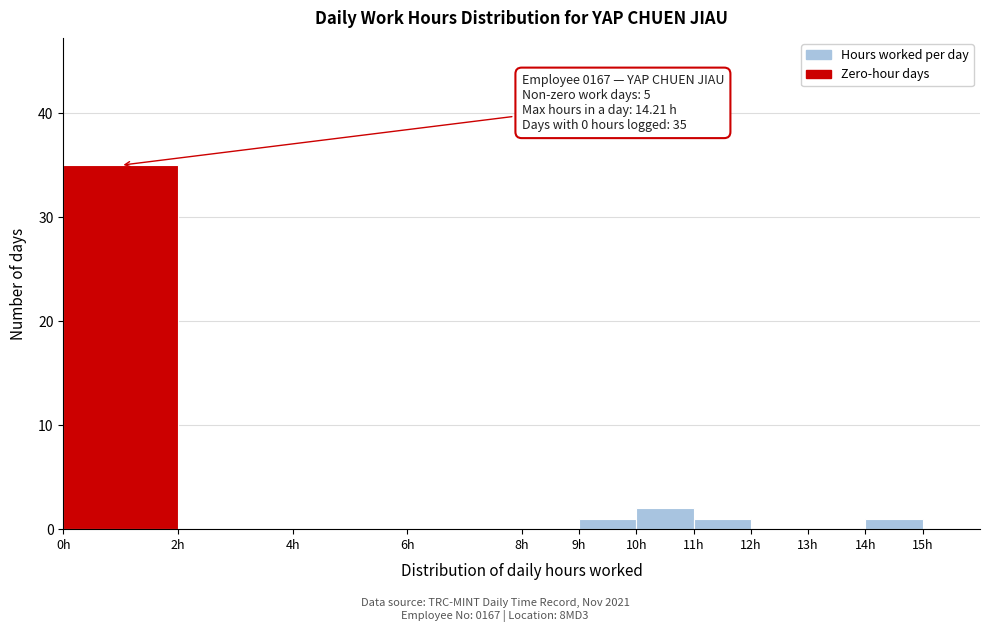

Which range on the x-axis has the tallest bar?

0 to 2